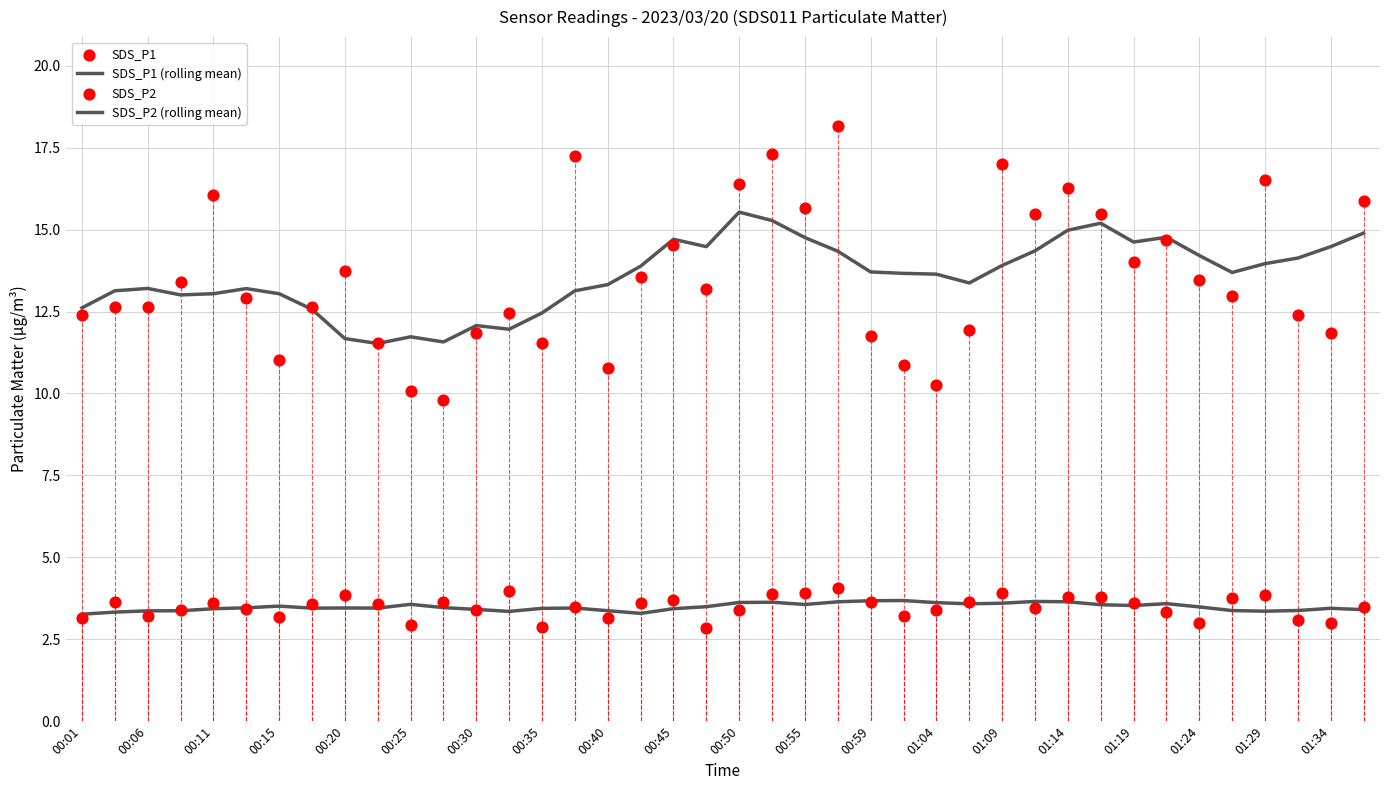

At how many categories does at least one series exceed 4?

40